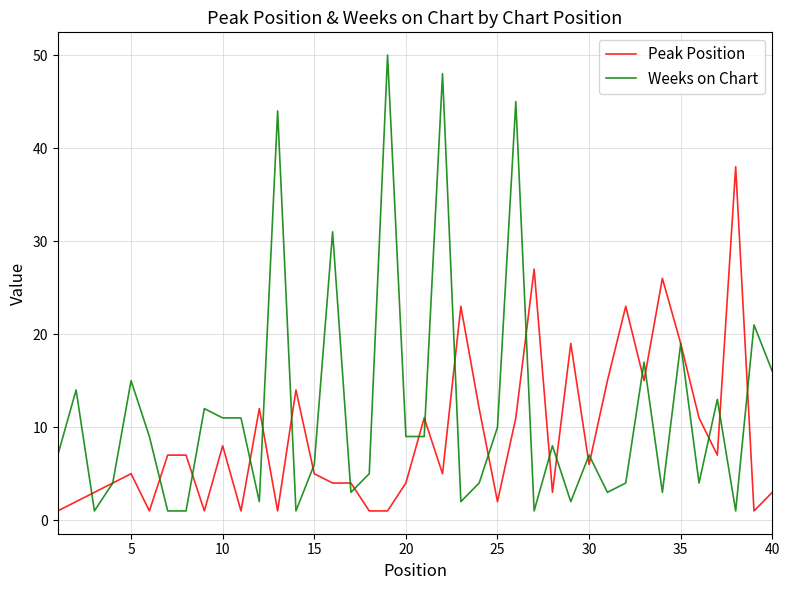

Which series has the largest total across all categories?

Weeks on Chart